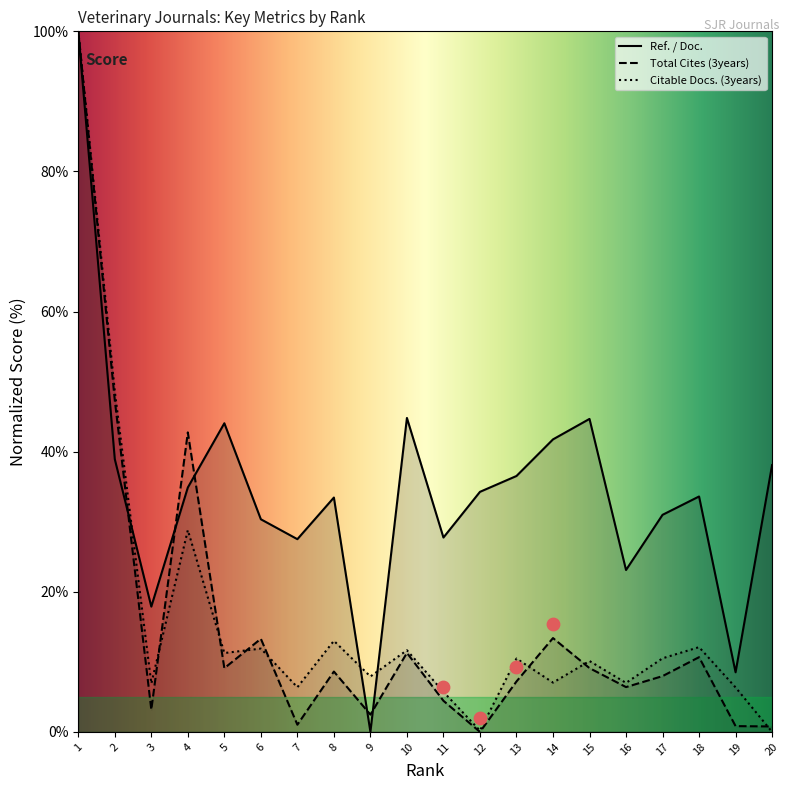

What are all the series names shown in the legend?

Ref. / Doc., Total Cites (3years), Citable Docs. (3years)